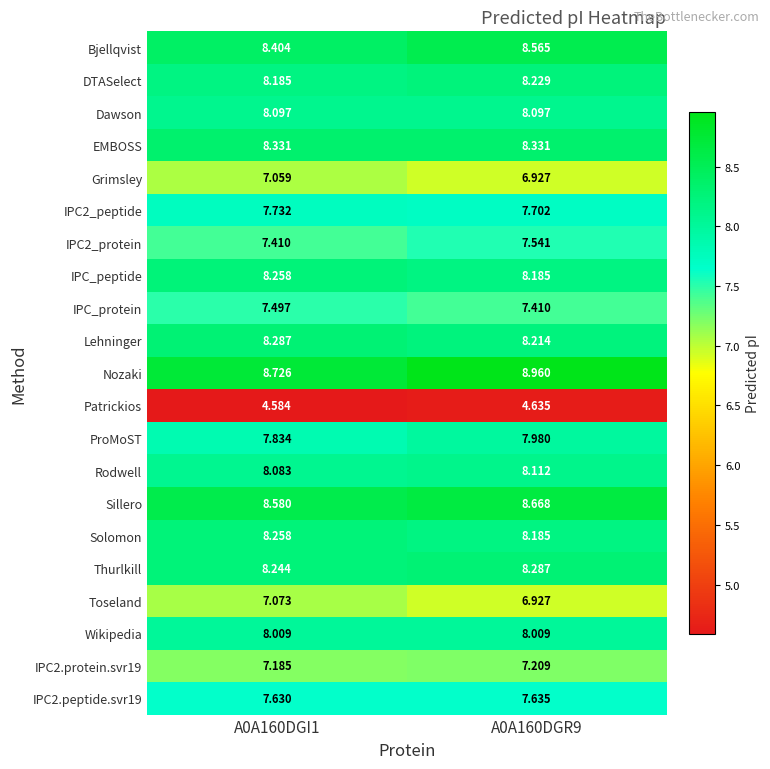

Which series changed the most between A0A160DGI1 and A0A160DGR9?

Nozaki